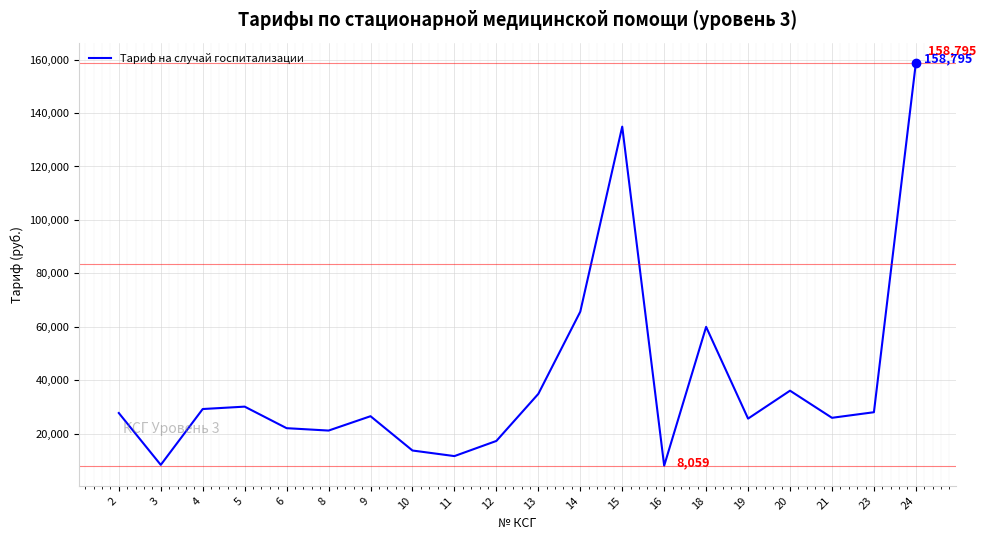

What is the ratio of the value at 5 to the value at 2?

1.1